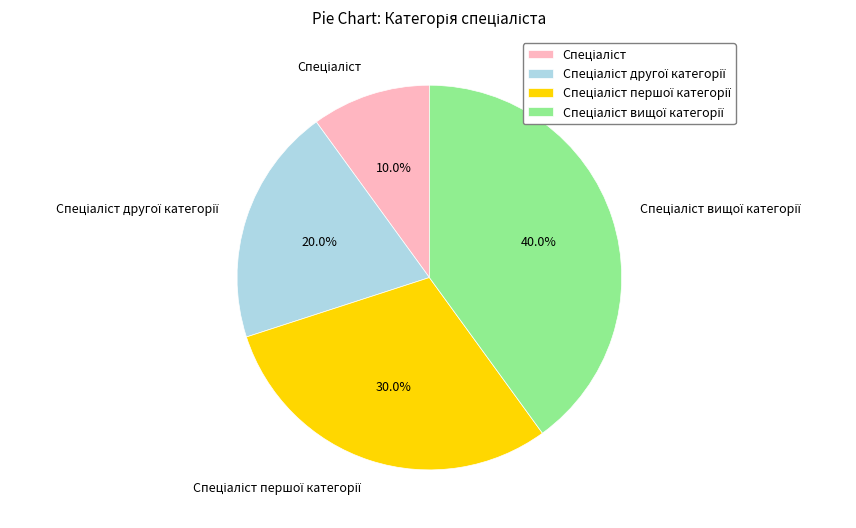

Does any single category account for the majority?

No